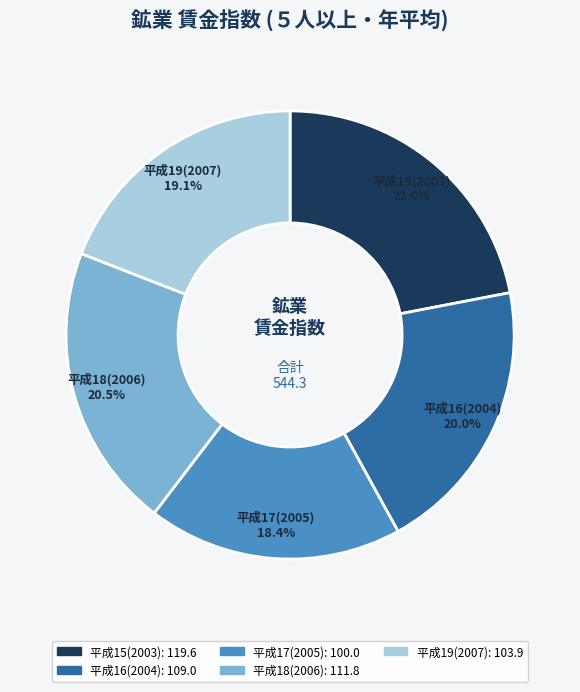

Is 平成15(2003) the majority of the pie?

No